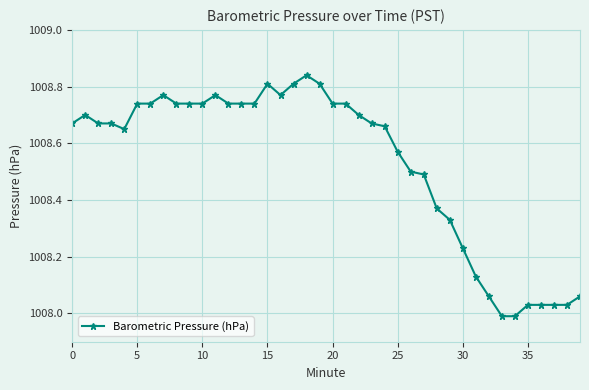

True or false: there are more than 0 points higher than both neighbors.

True